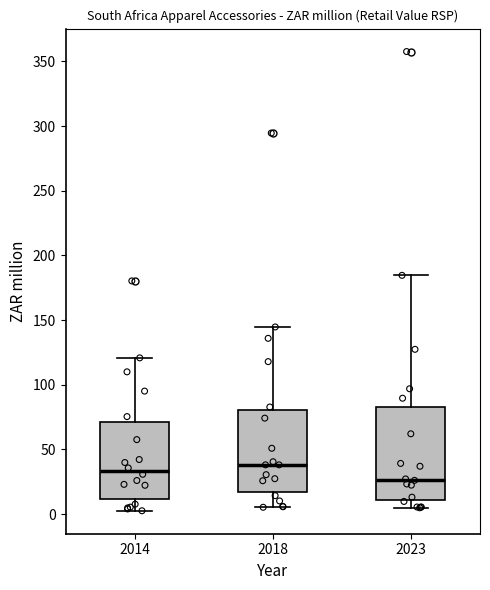

Reading left to right, read every box against the y-axis: the position of its median line, the range the box covers, and the ends of its whiskers. The values are not printed on the chart, so give them approximately, as read against the axis.

2014: median 35, box 10 to 70, whiskers 5 to 120
2018: median 40, box 15 to 80, whiskers 5 to 145
2023: median 25, box 10 to 85, whiskers 5 to 185